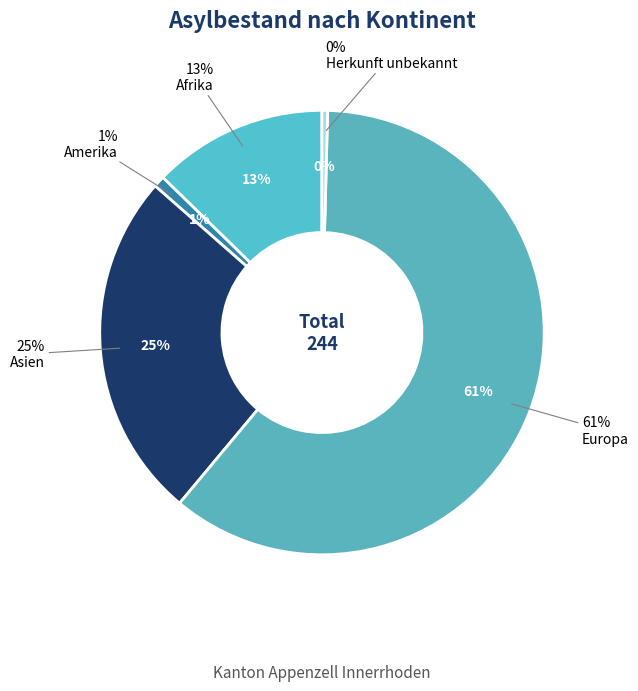

To the nearest percent, what percentage of the pie is Afrika?

13%